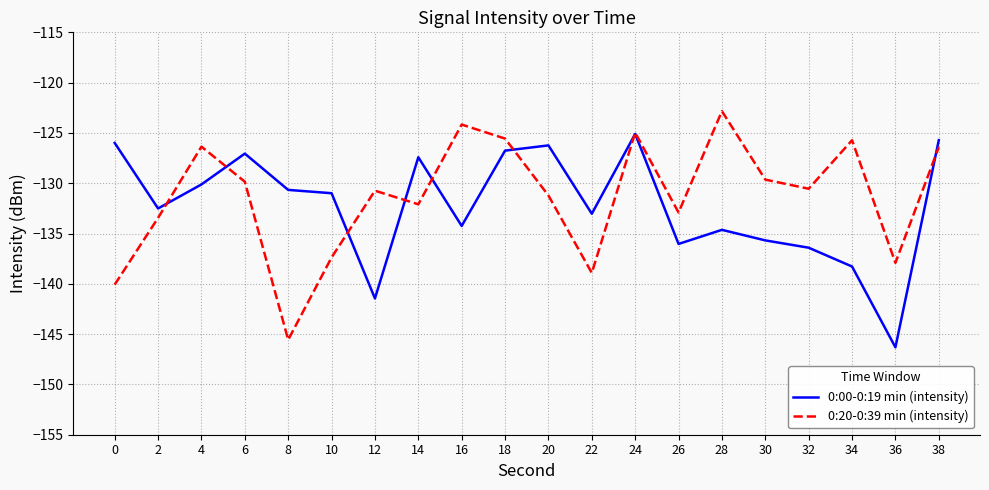

After their last crossing, which series has the higher values: 0:00-0:19 min (intensity) or 0:20-0:39 min (intensity)?

0:00-0:19 min (intensity)